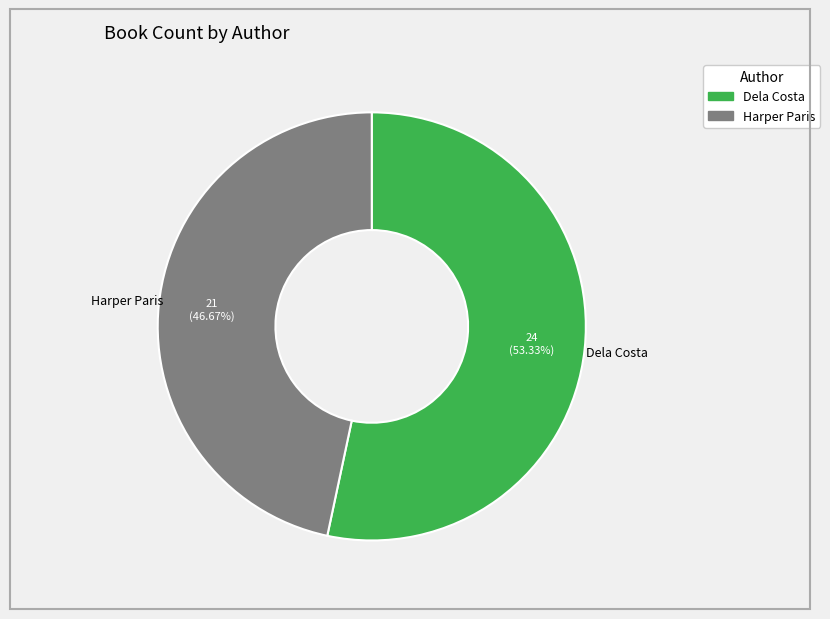

Does any single category account for the majority?

Yes